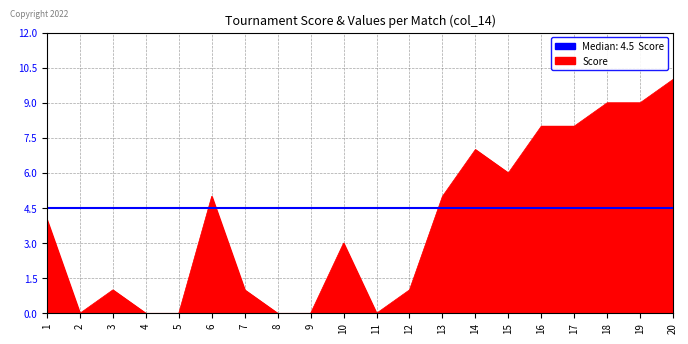

At which category does the chart reach its minimum across all series?

2